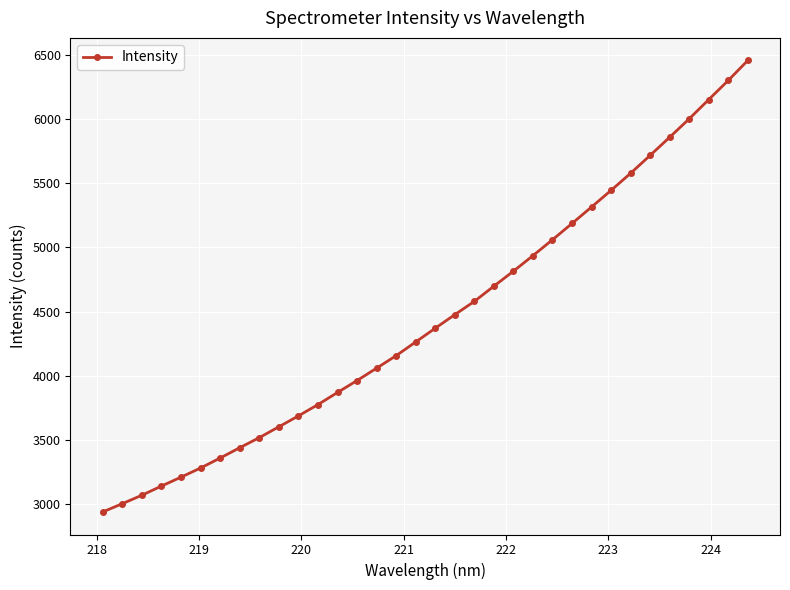

Reading right to left, extract all data points from this chart.

6457.3	6301.4	6152.4	6002.4	5858.9	5717.6	5578.3	5445.1	5315.4	5187.0	5060.2	4936.3	4815.1	4698.5	4579.7	4476.4	4370.6	4263.6	4156.9	4059.3	3962.9	3869.9	3775.5	3687.3	3602.2	3517.9	3439.2	3359.0	3281.4	3210.0	3140.5	3069.3	3003.3	2939.0